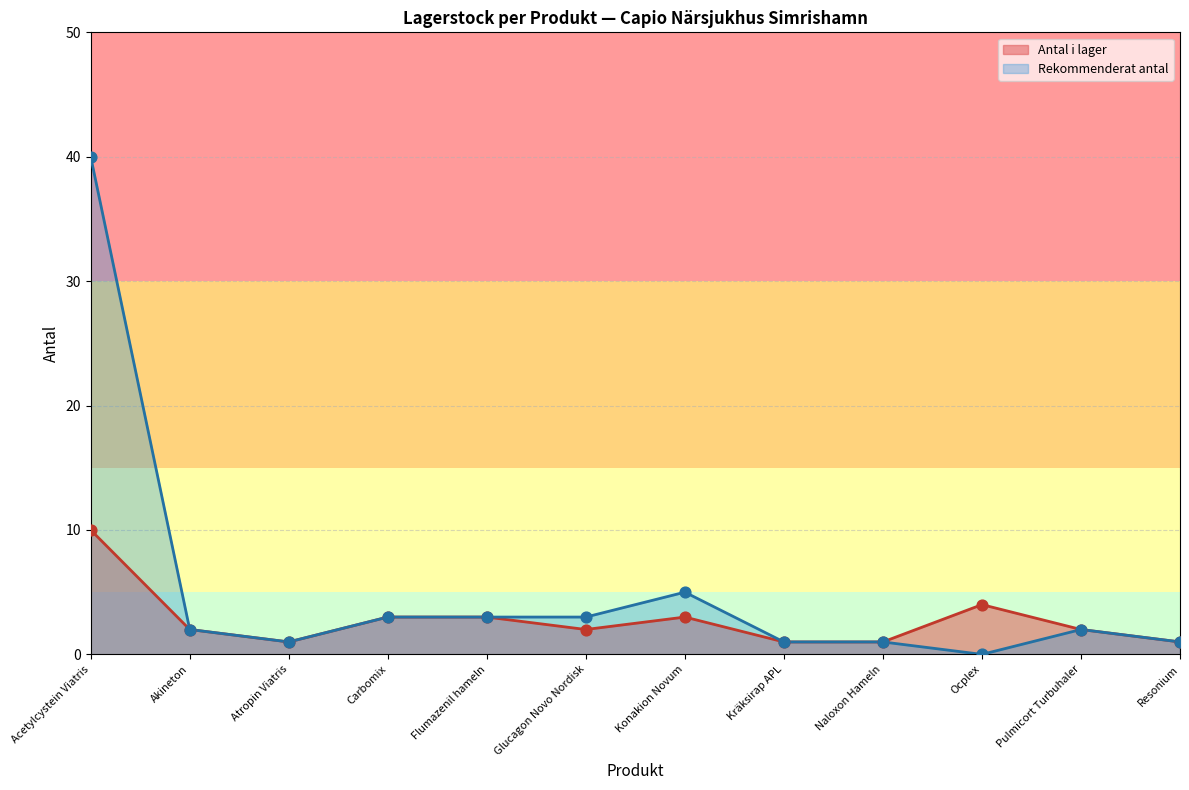

What are all the series names shown in the legend?

Antal i lager, Rekommenderat antal